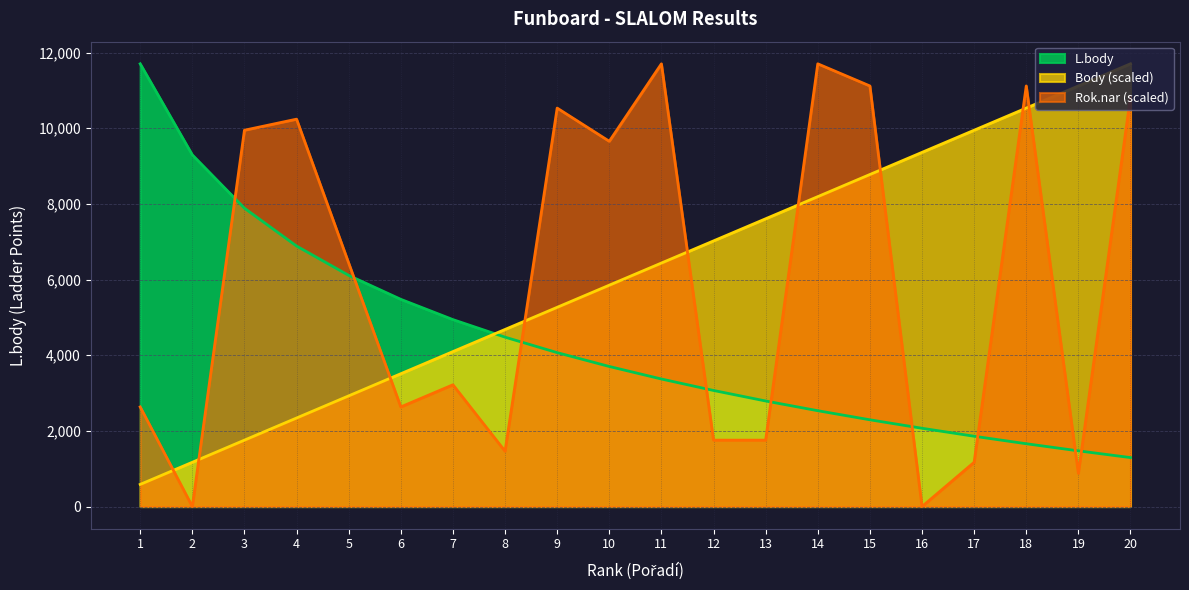

What is the average value of the Rok.nar series?

5938.8